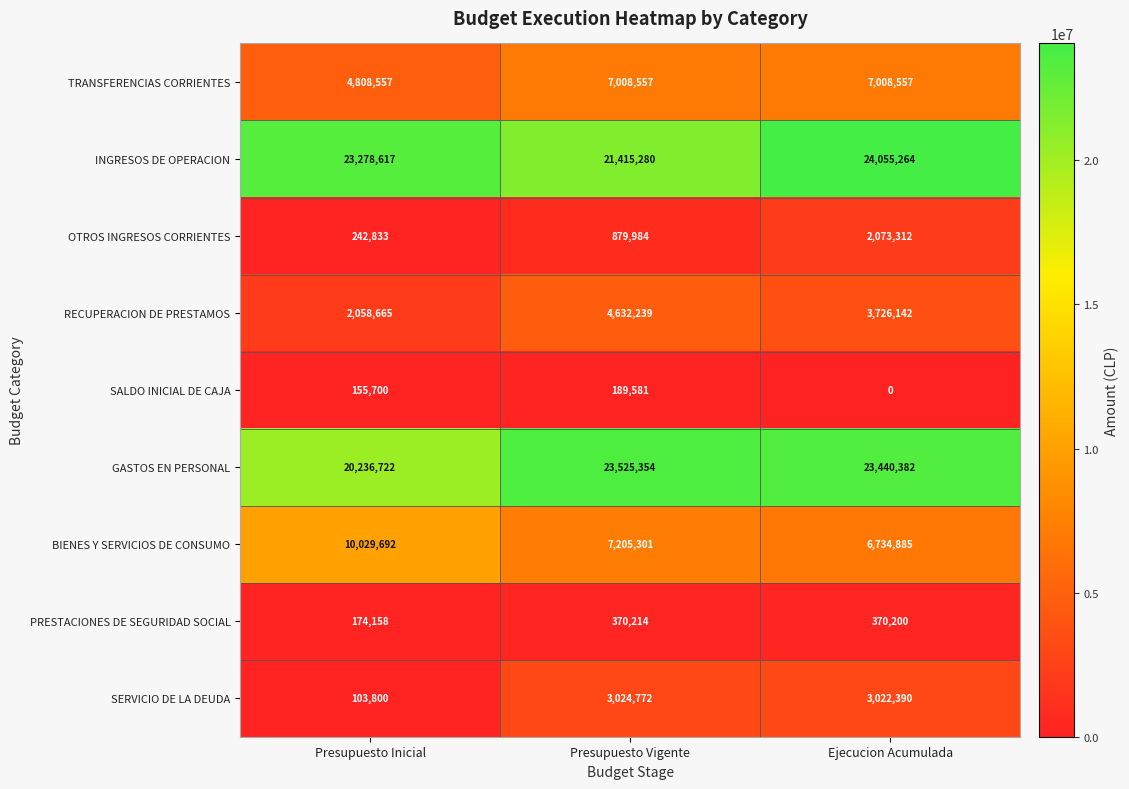

Is it true that BIENES Y SERVICIOS DE CONSUMO equals 9955732 at Presupuesto Vigente?

False